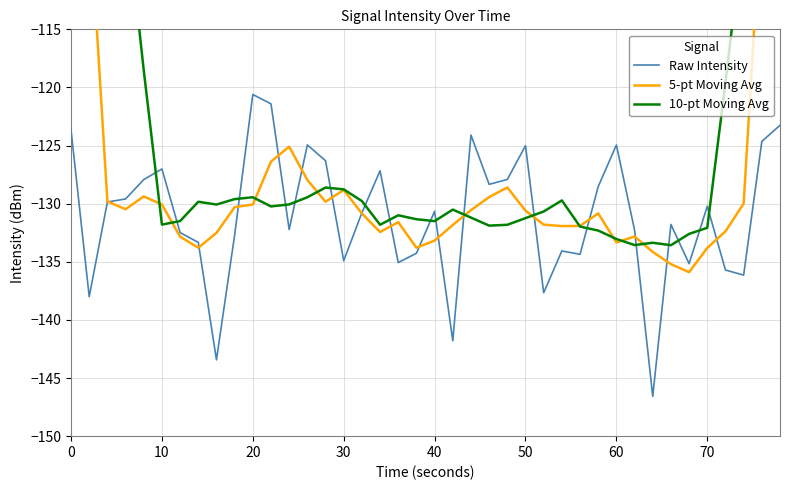

What is the maximum value for Raw Intensity?

-120.6